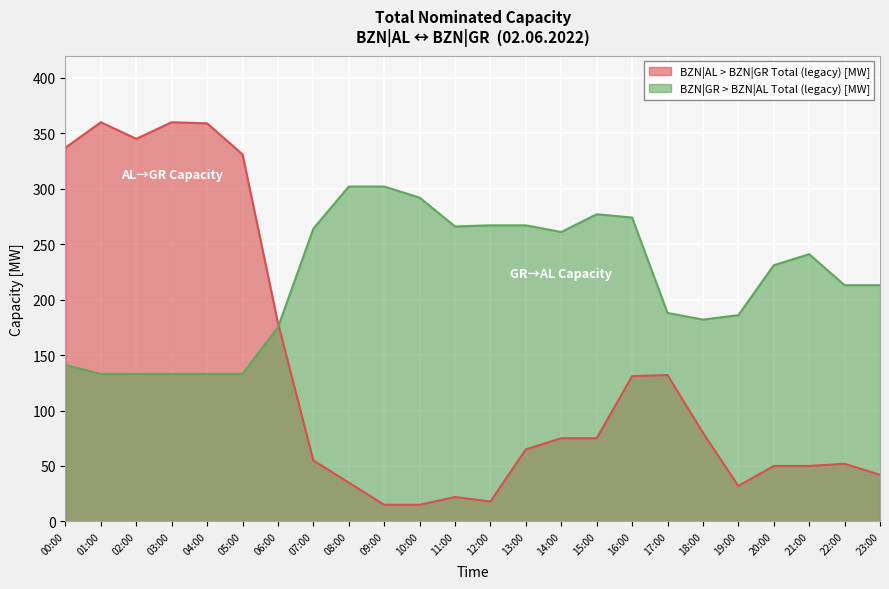

What position from the left is 09:00?

10